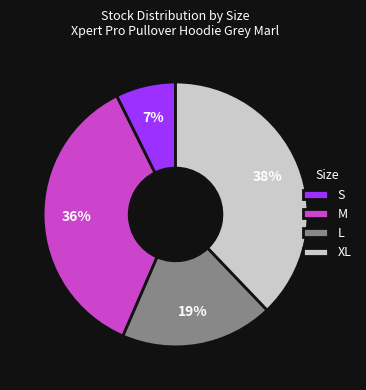

Is it true that XL is 38% of the pie?

True